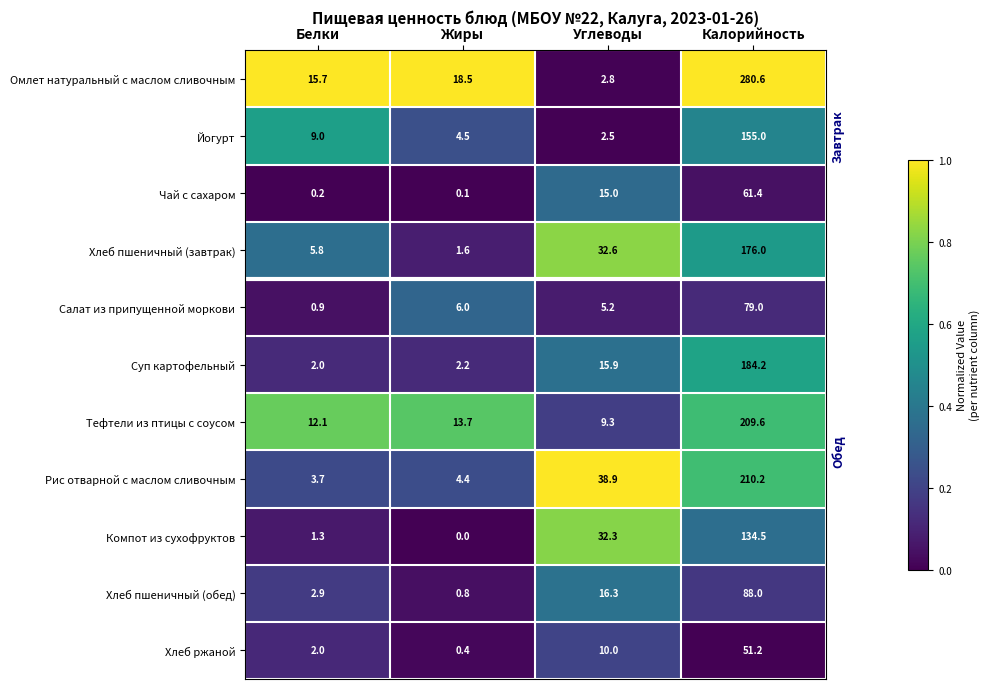

At which label does Рис отварной с маслом сливочным first exceed 38?

Углеводы